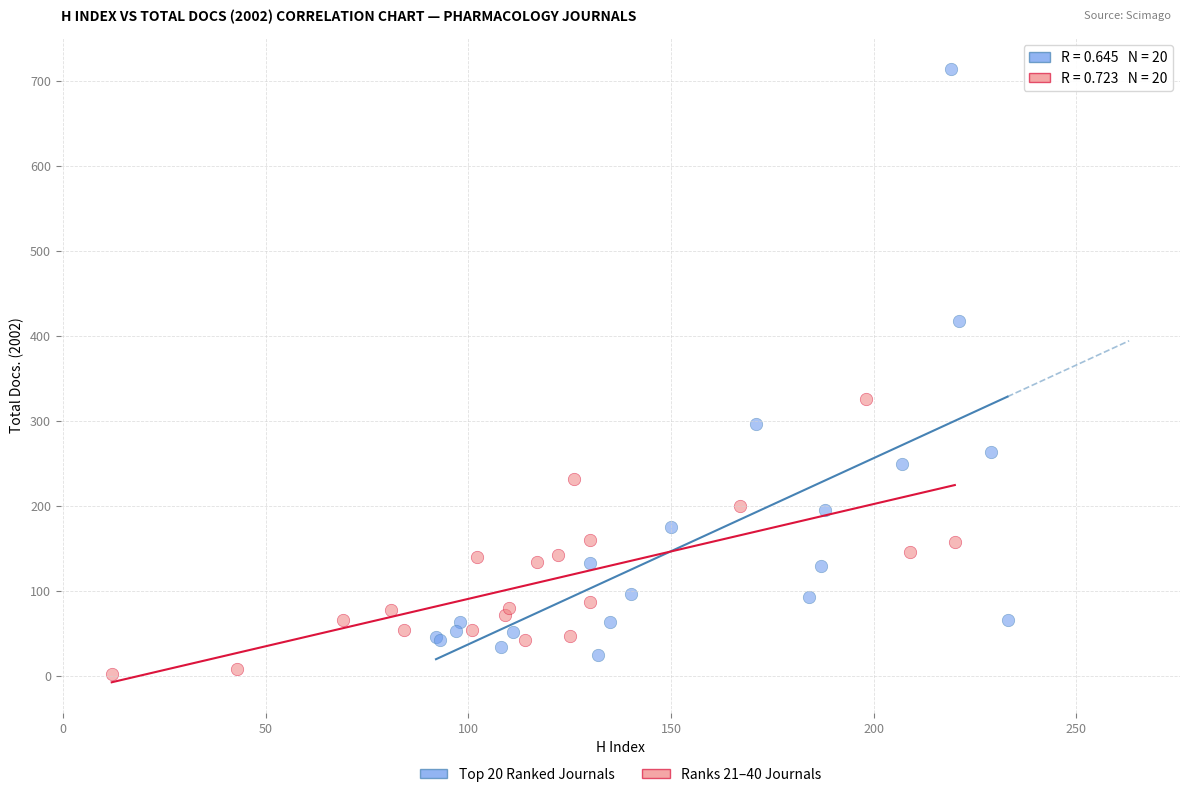

Which series reaches the minimum Y coordinate?

Ranks 21–40 Journals